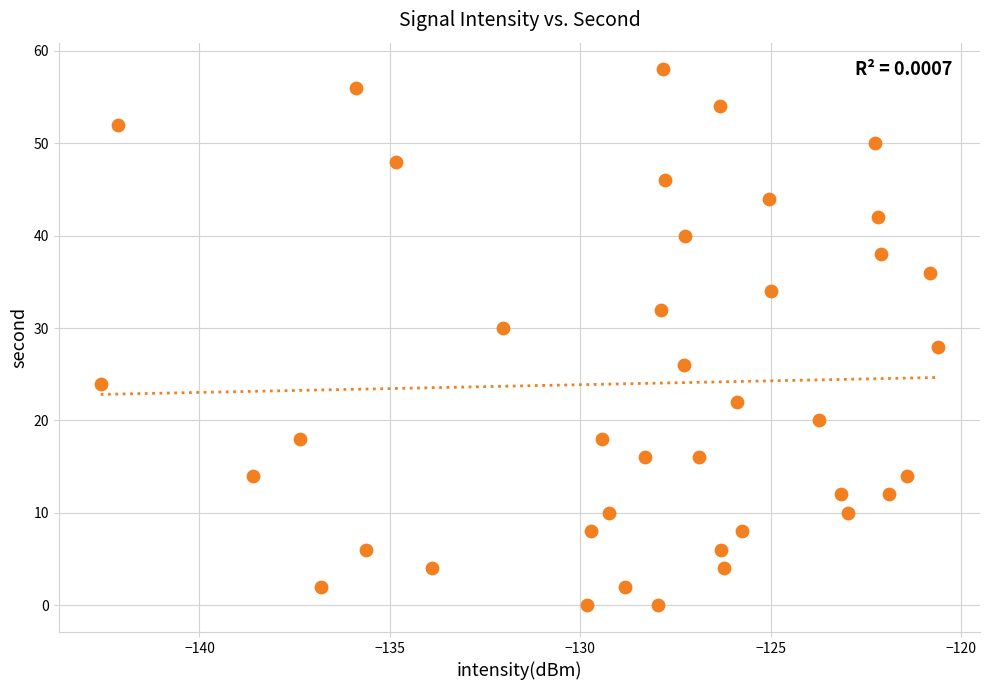

What is the range of Y values (max minus min)?

58